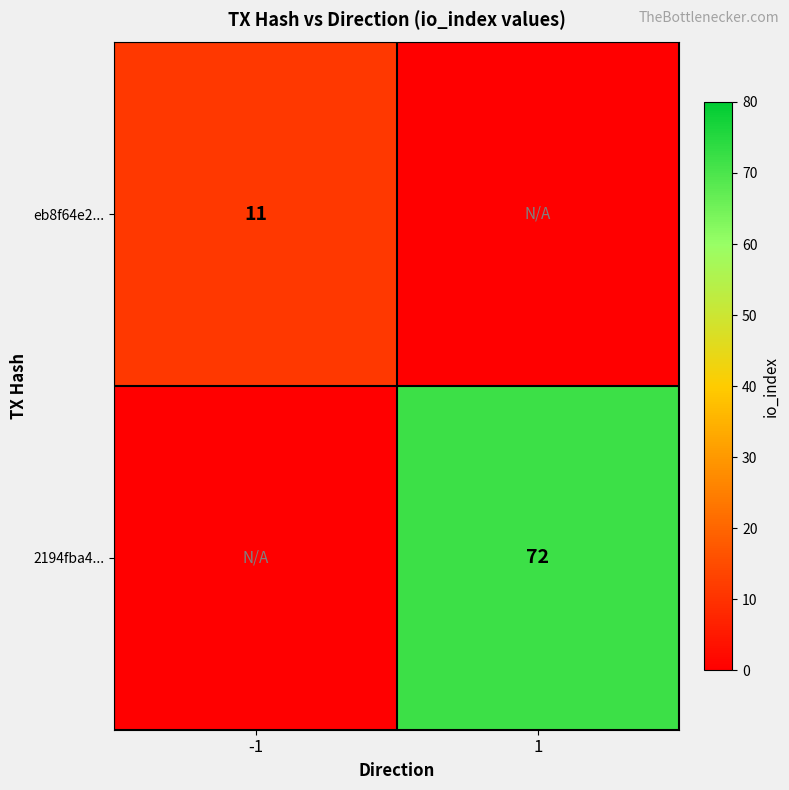

The 2194fba4... series shows 72 at 1. True or false?

True